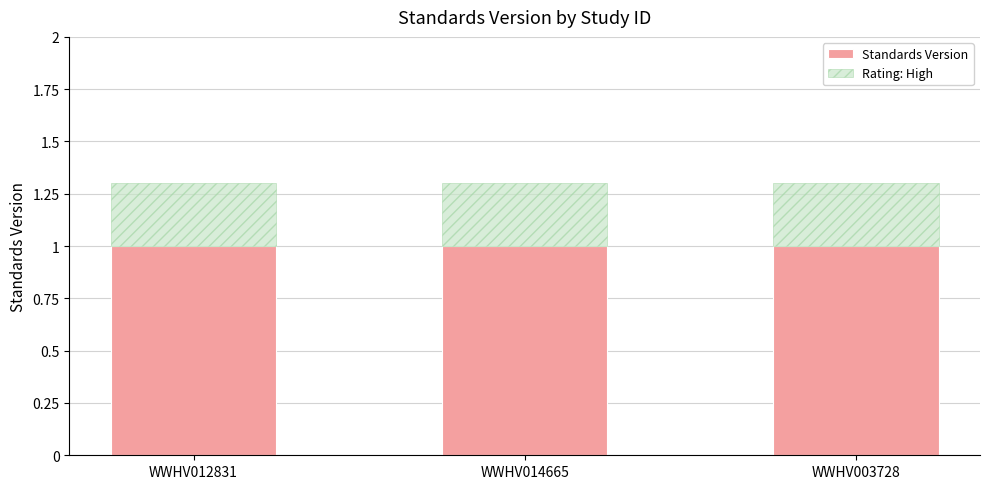

What is the total value across all series at WWHV003728?

1.3